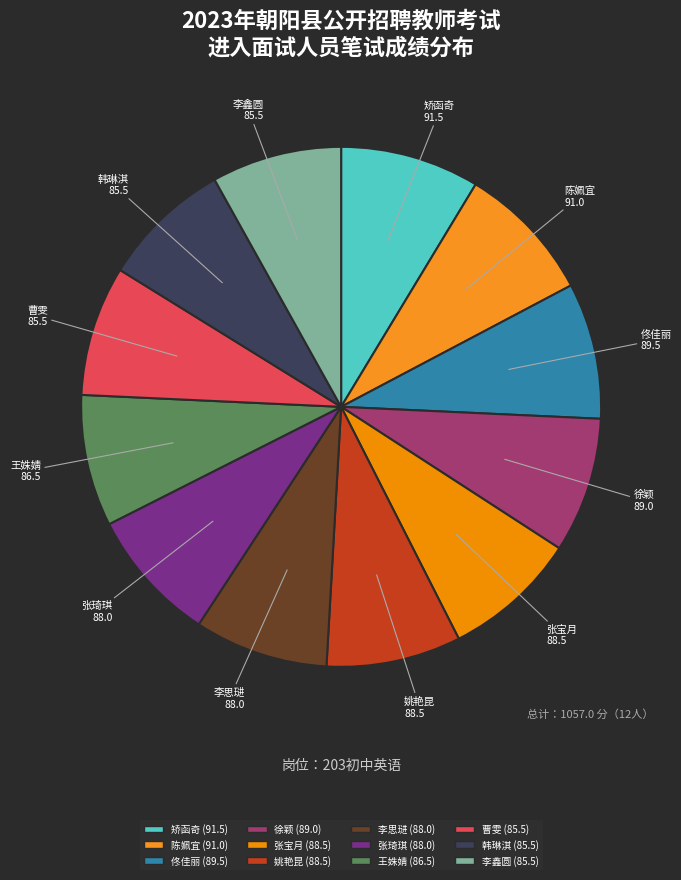

How many segments does this pie chart have?

12